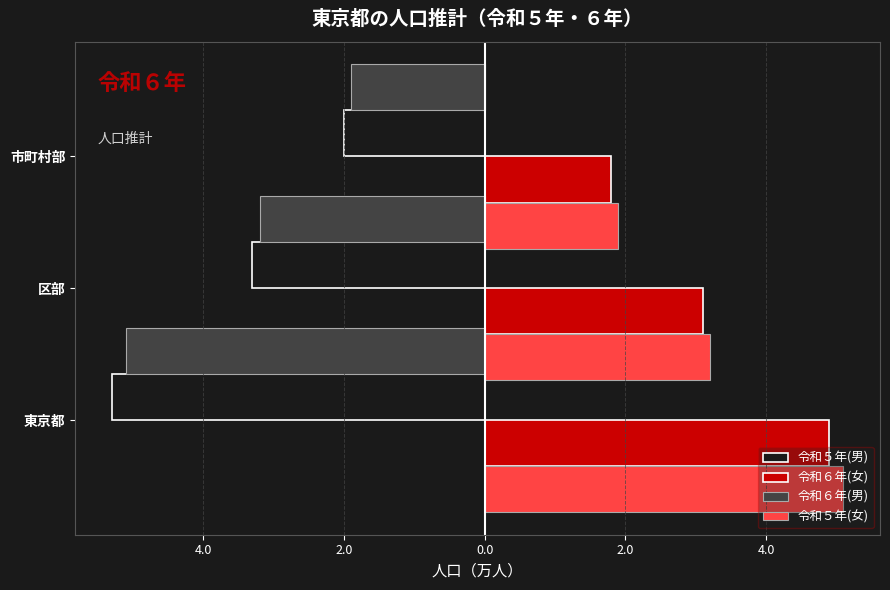

True or false: 令和６年(女) has a value of 3.1 at 区部.

True